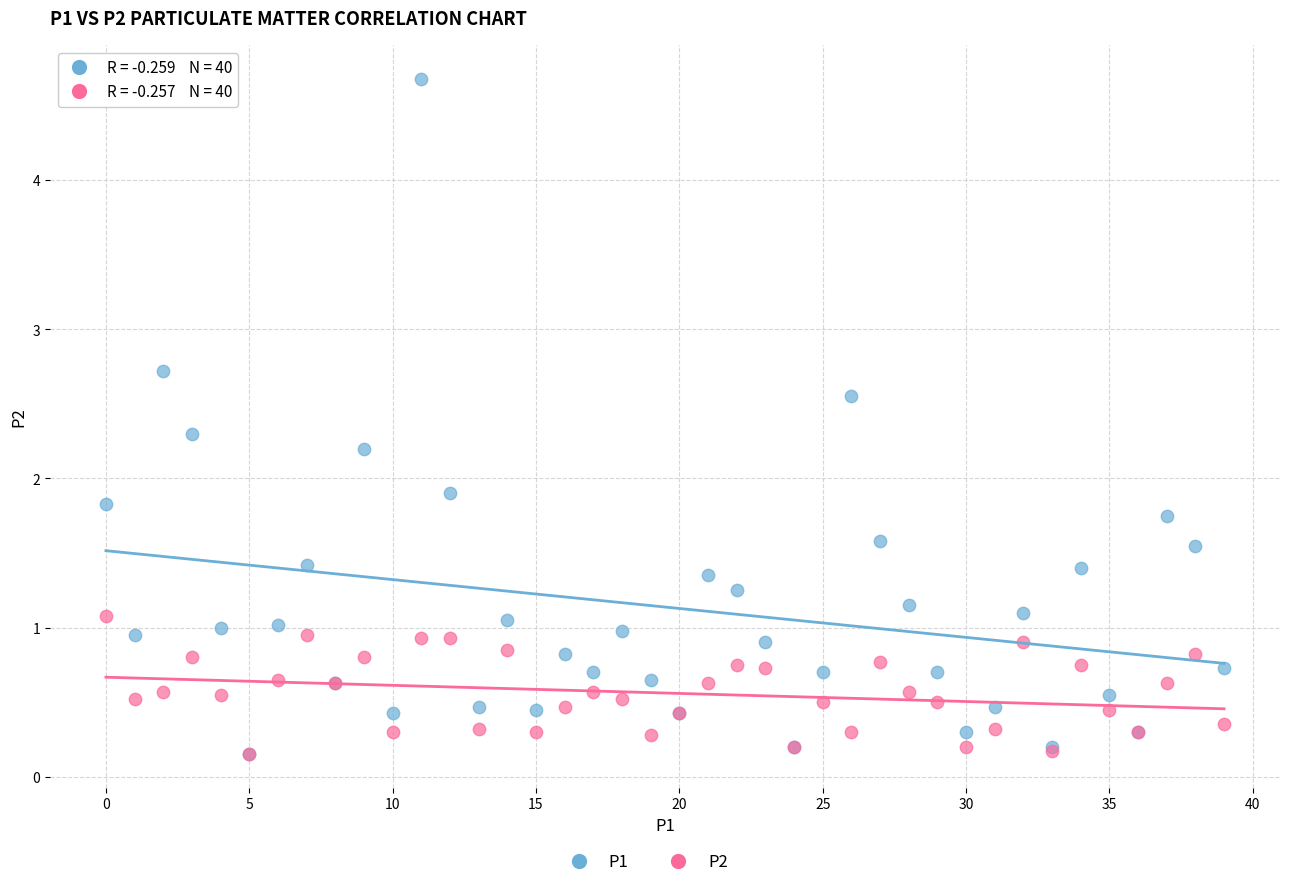

Across all series, what Y value is closest to 2?

1.9